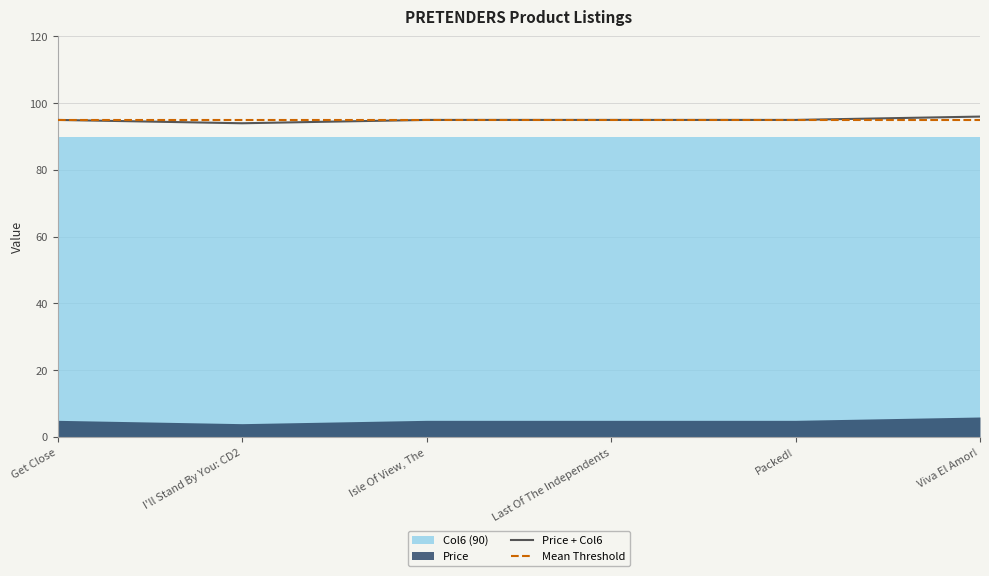

What is the total value across all series at Last Of The Independents?

190.0